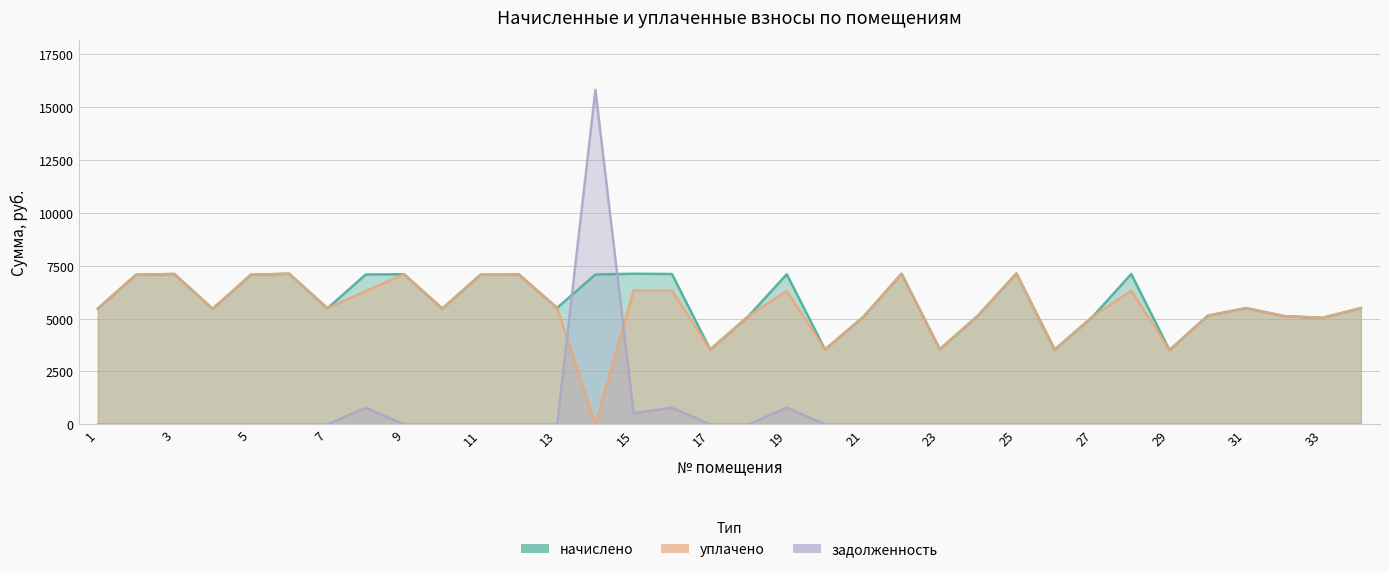

How many interior local peaks does the задолженность series have?

4